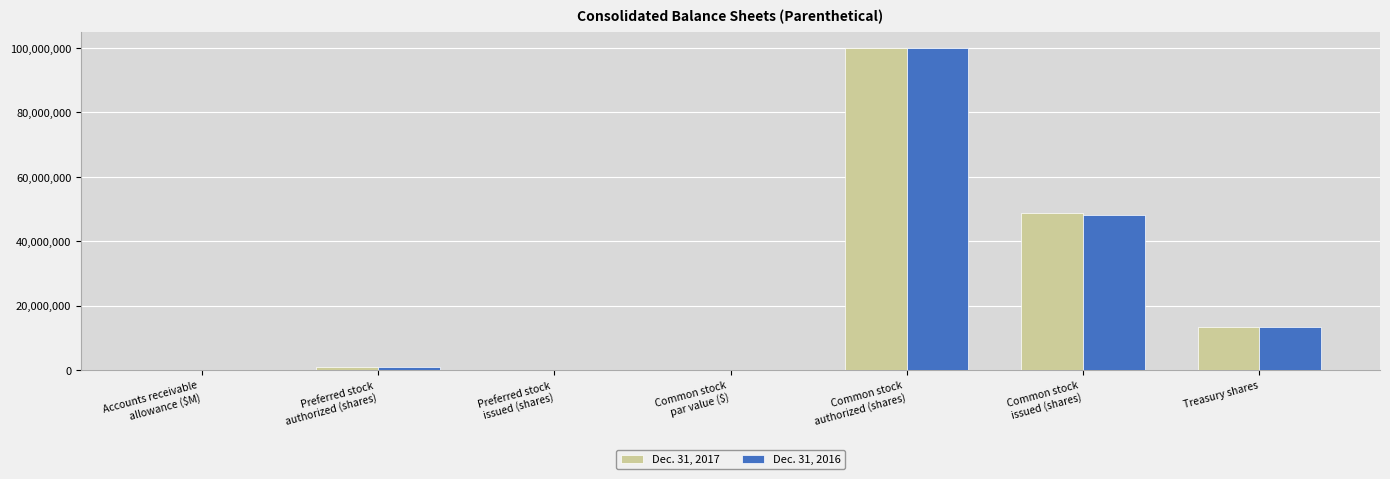

What is the highest value of the Dec. 31, 2017 series?

100000000.0